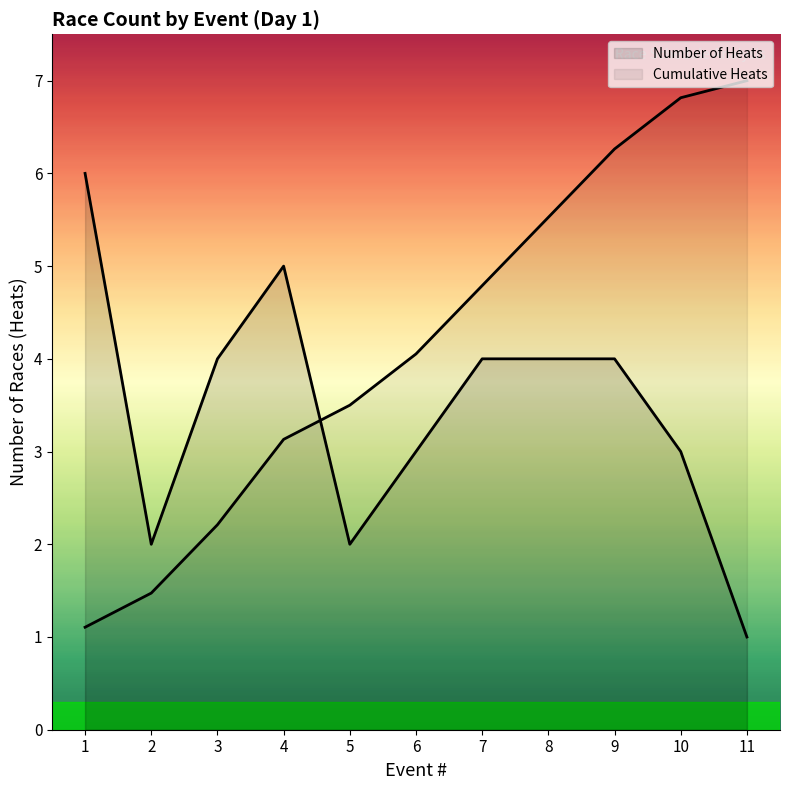

How many data points in Number of Heats are above 4?

2